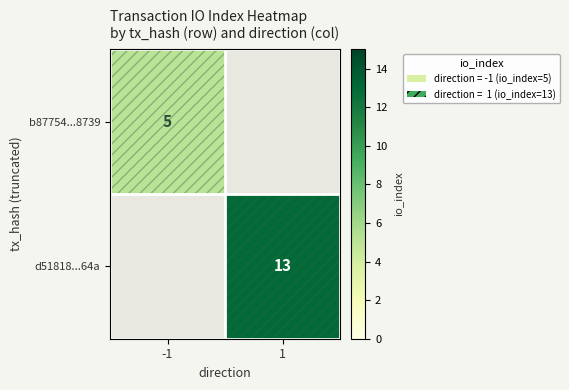

Is it true that d51818...64a equals 19 at 1?

False